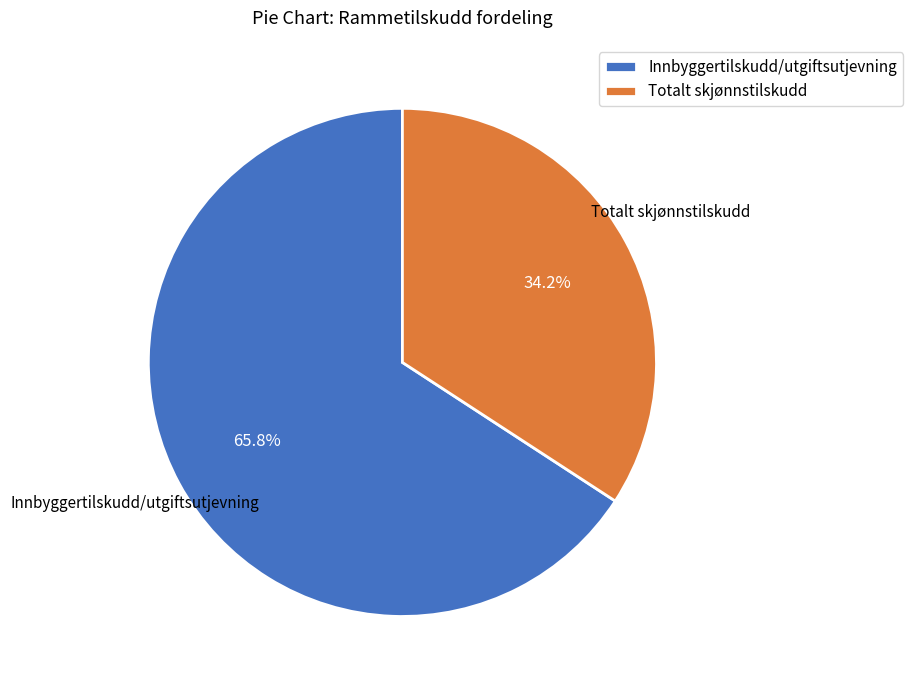

Between Totalt skjønnstilskudd and Innbyggertilskudd/utgiftsutjevning, which is larger?

Innbyggertilskudd/utgiftsutjevning